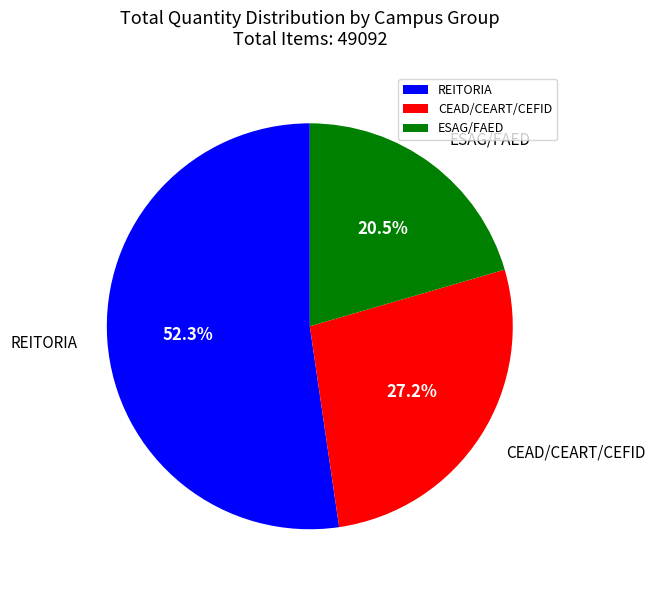

Is there any slice that represents more than half of the pie?

Yes